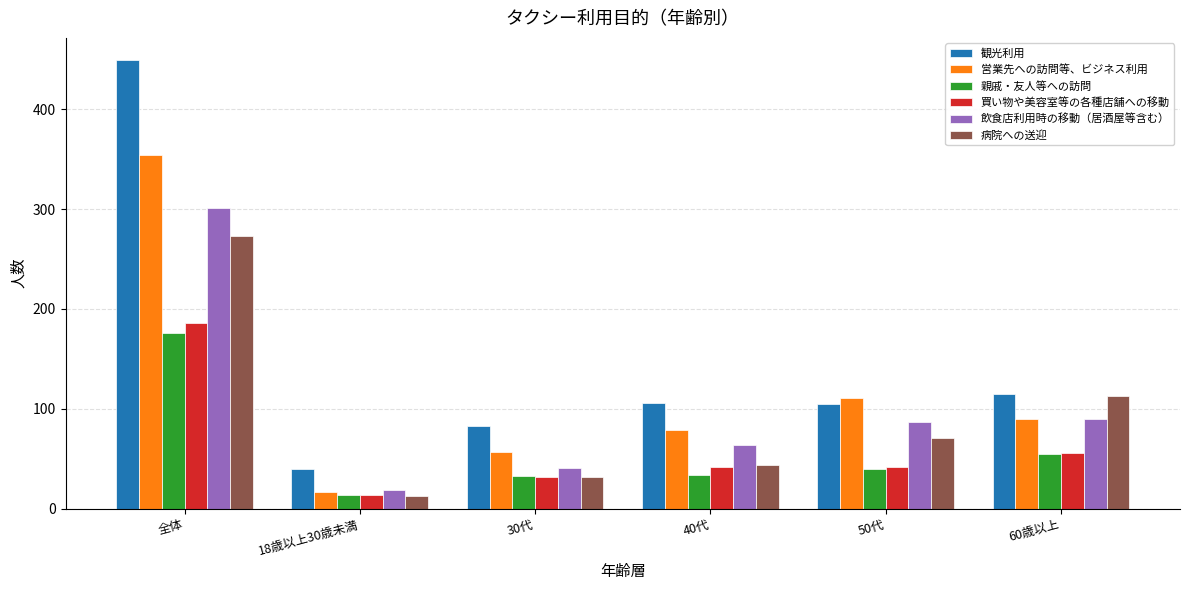

Which category has the highest value across all series?

全体